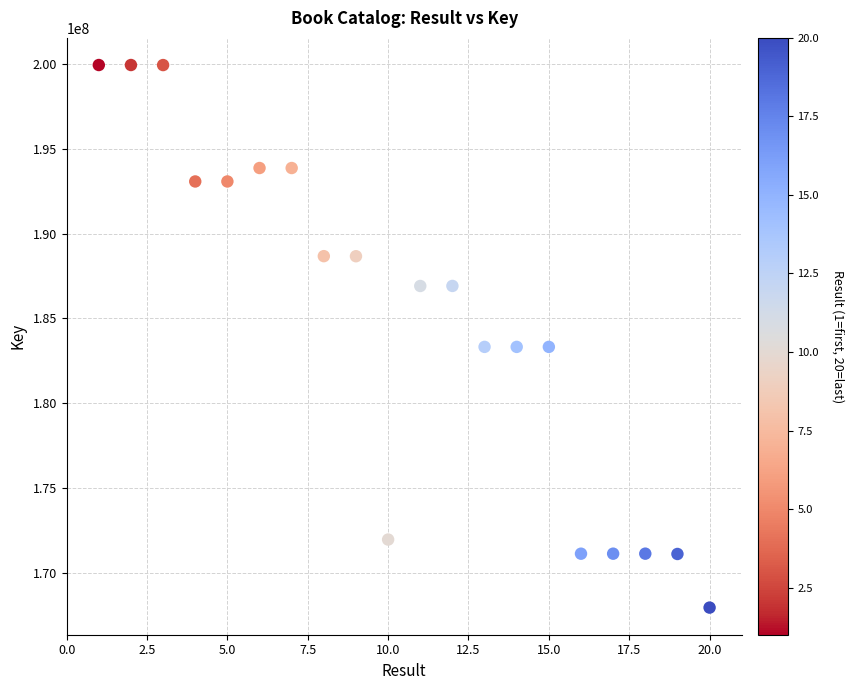

What is the range of Y values (max minus min)?

32018834